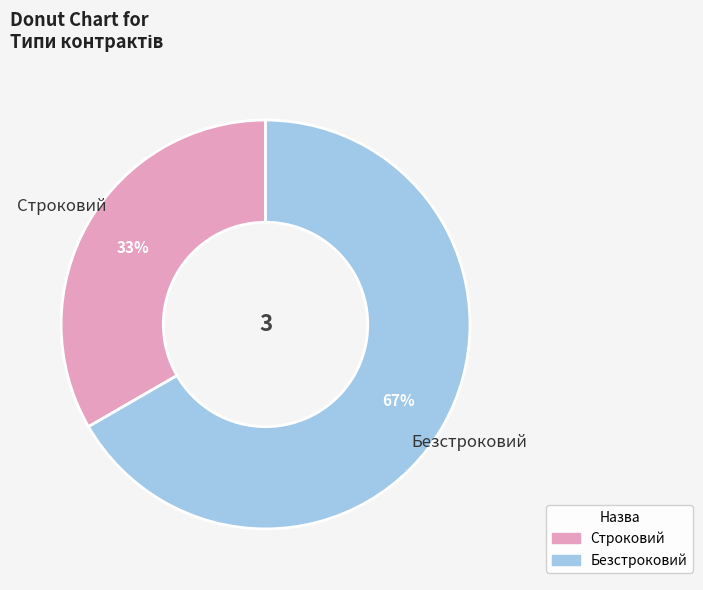

To the nearest percent, what is the combined percentage of Безстроковий and Строковий?

100%